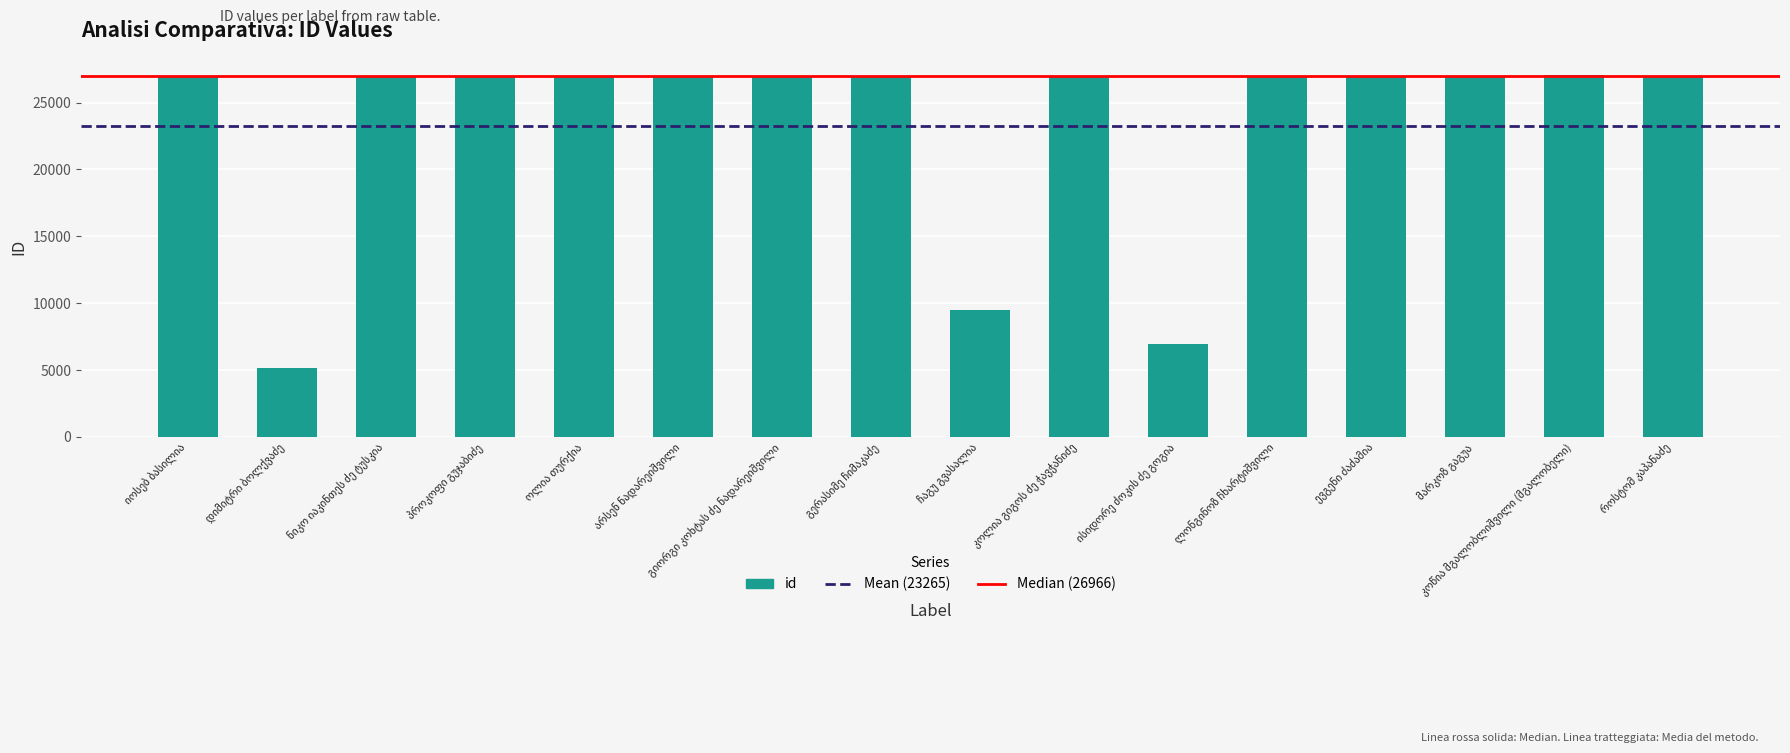

What is the greatest value displayed?

27096